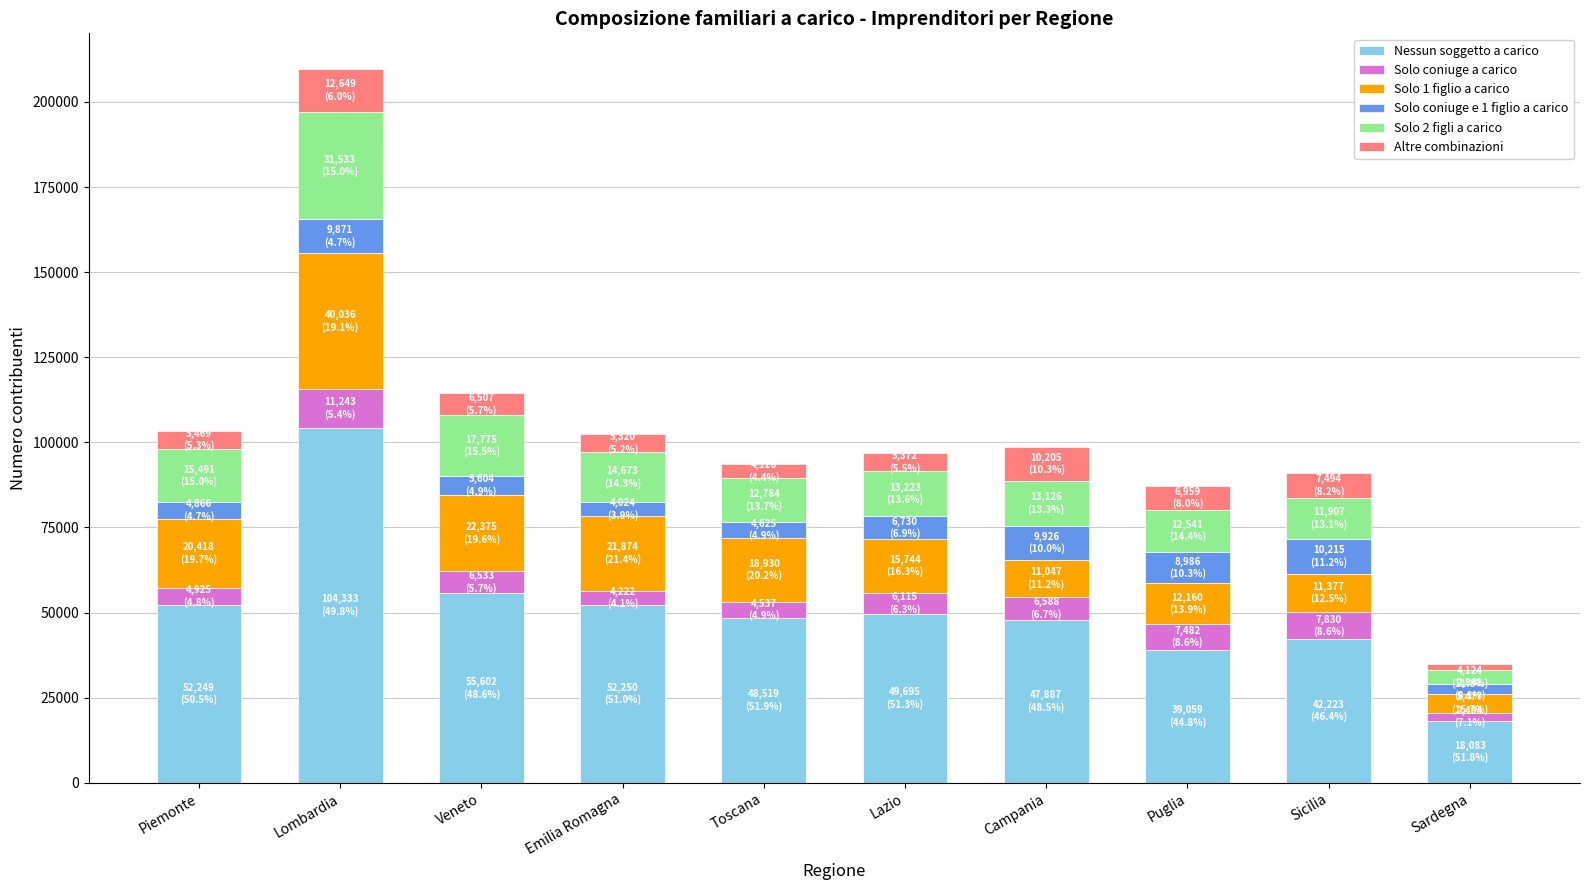

What is the difference between the Nessun soggetto a carico values at Emilia Romagna and Lombardia?

52083